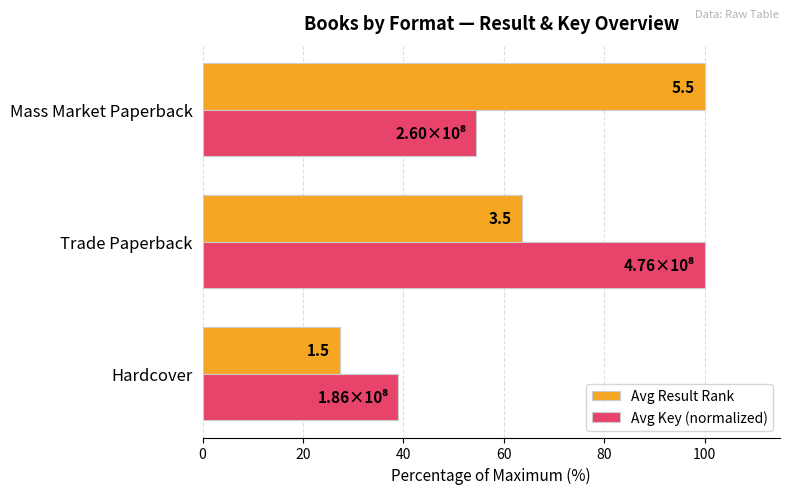

What are all the series names shown in the legend?

Avg Result Rank, Avg Key (normalized)